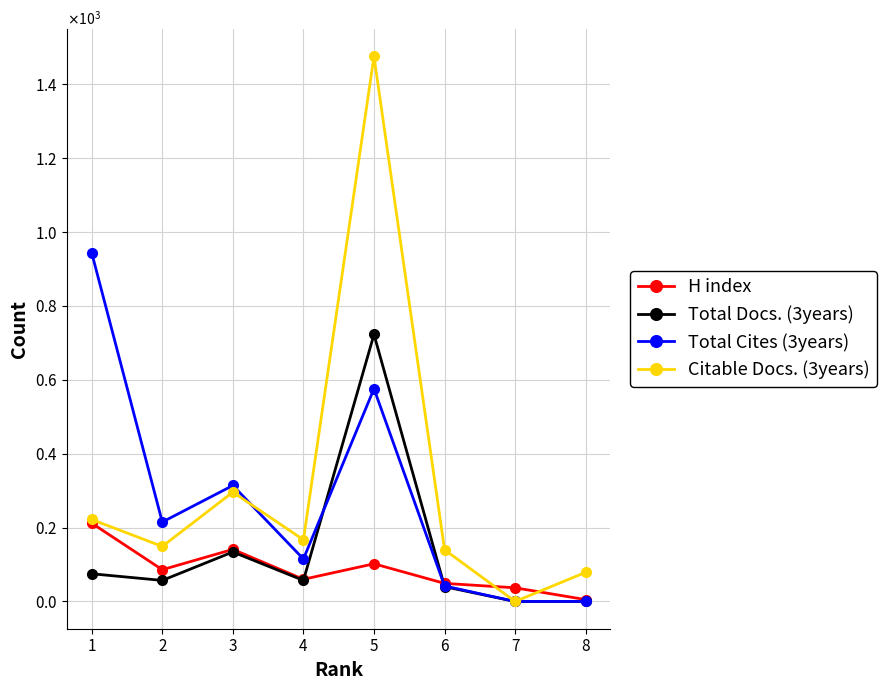

What are all the series names shown in the legend?

H index, Total Docs. (3years), Total Cites (3years), Citable Docs. (3years)